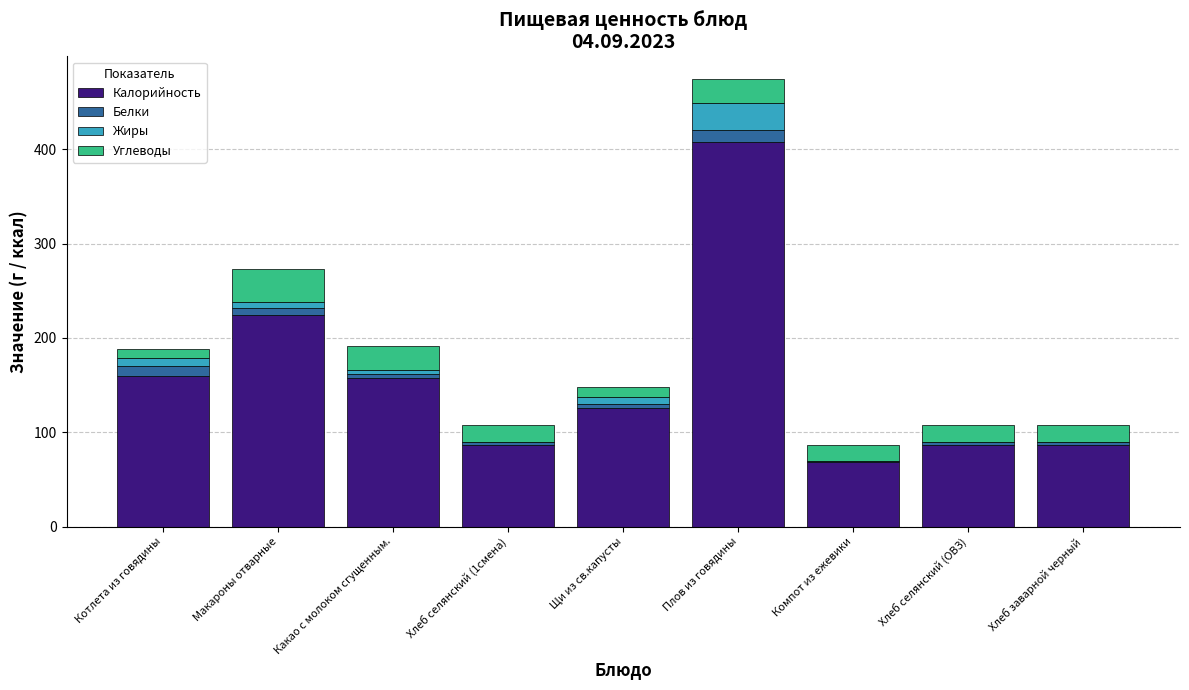

What are all the series names shown in the legend?

Калорийность, Белки, Жиры, Углеводы